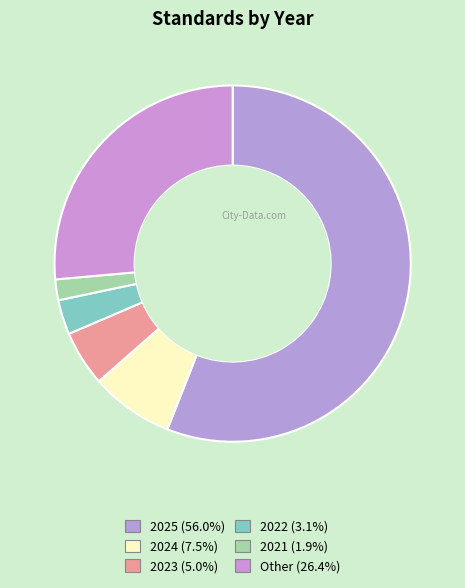

What percentage is the 2025 slice, to the nearest percent?

56%